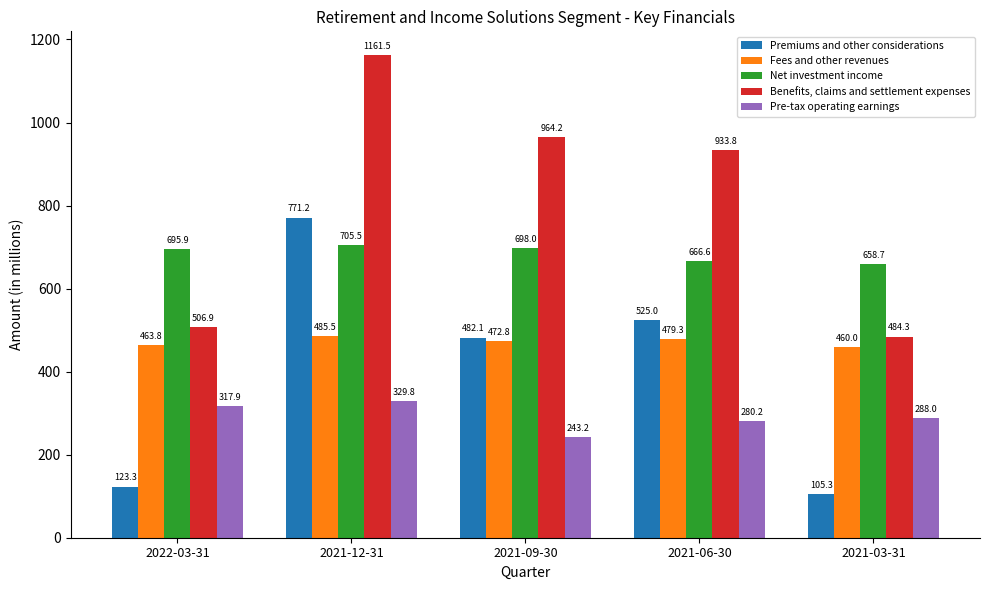

How many bars are there in each group?

5